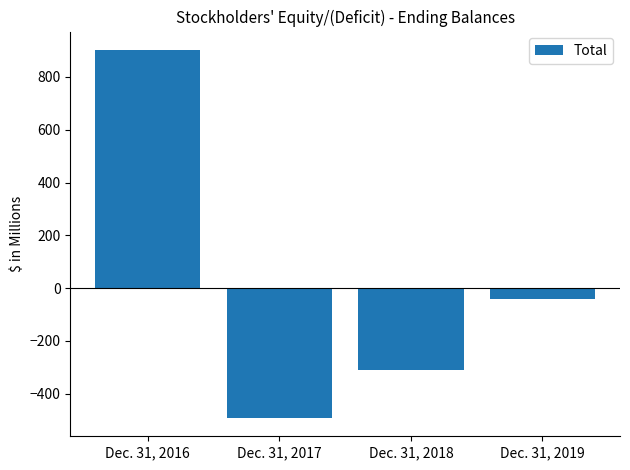

Reading left to right, transcribe all the data shown in this chart.

902.2	-491.4	-309.8	-39.5